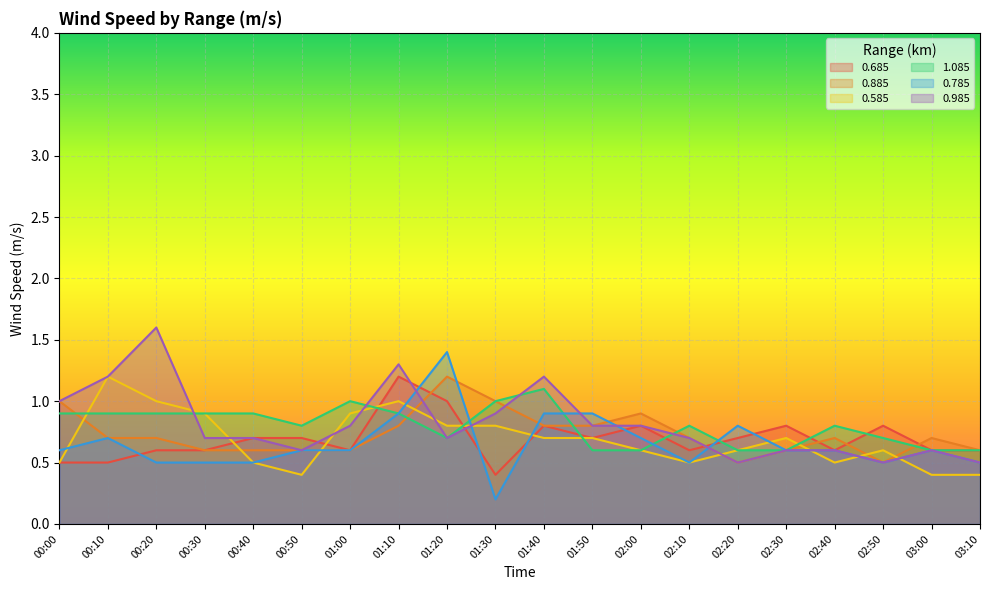

What are all the series names shown in the legend?

0.685, 0.885, 0.585, 1.085, 0.785, 0.985